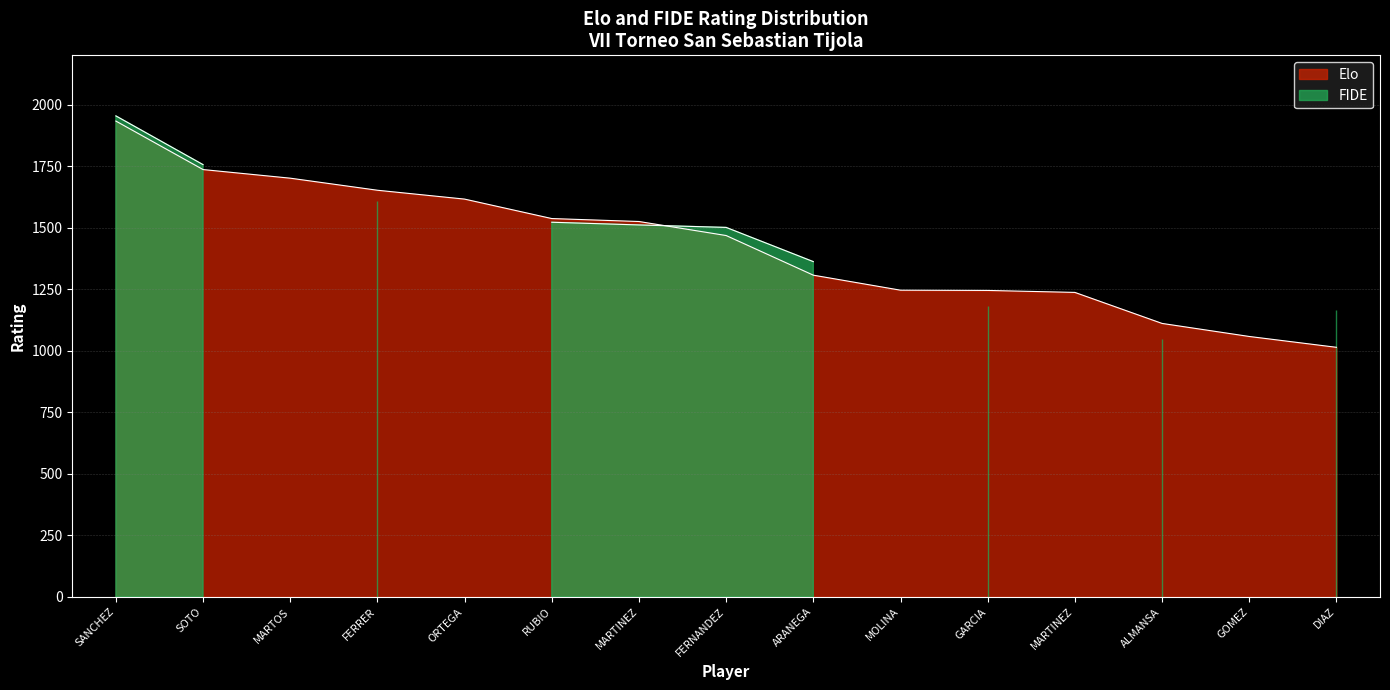

What is the difference between the maximum and second lowest values?

875